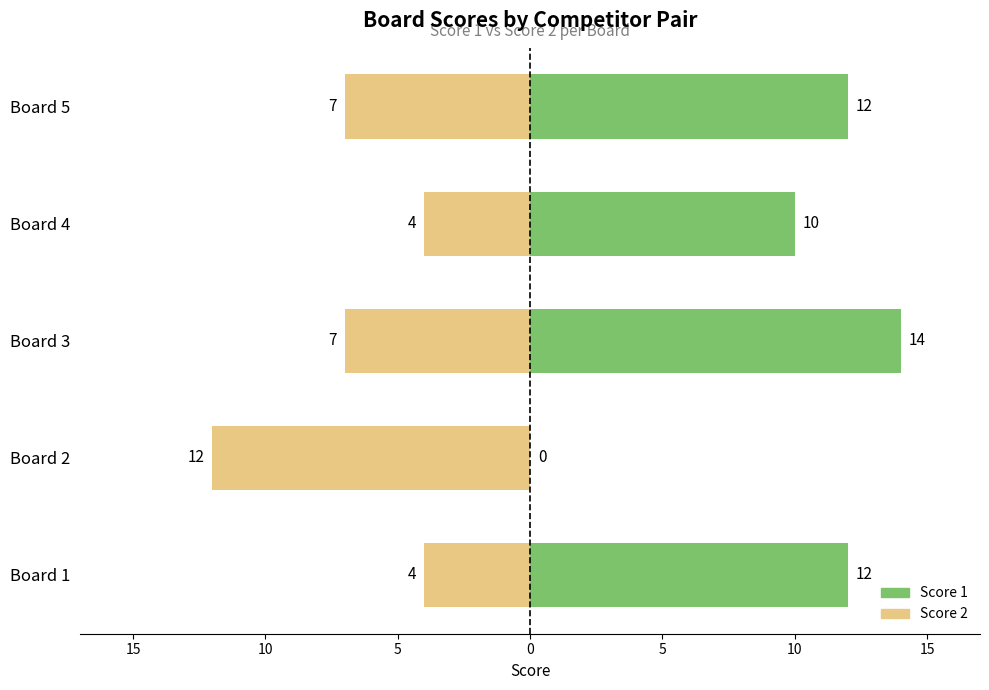

How many groups of bars are there?

5